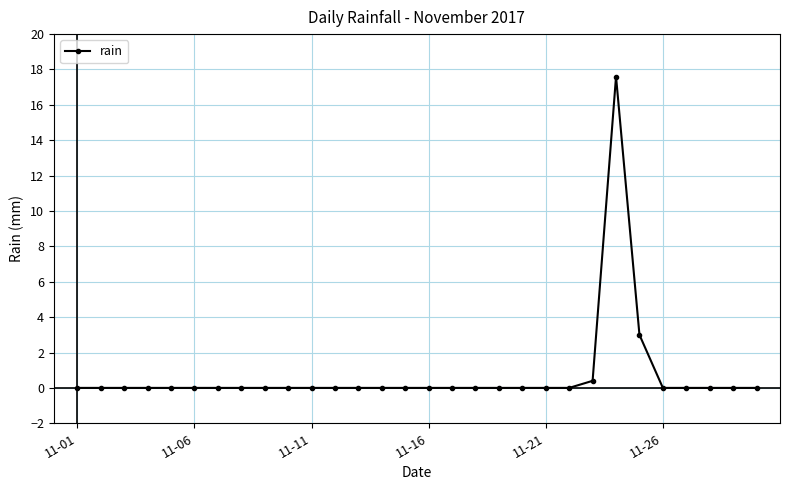

How many distinct data groups are displayed?

1